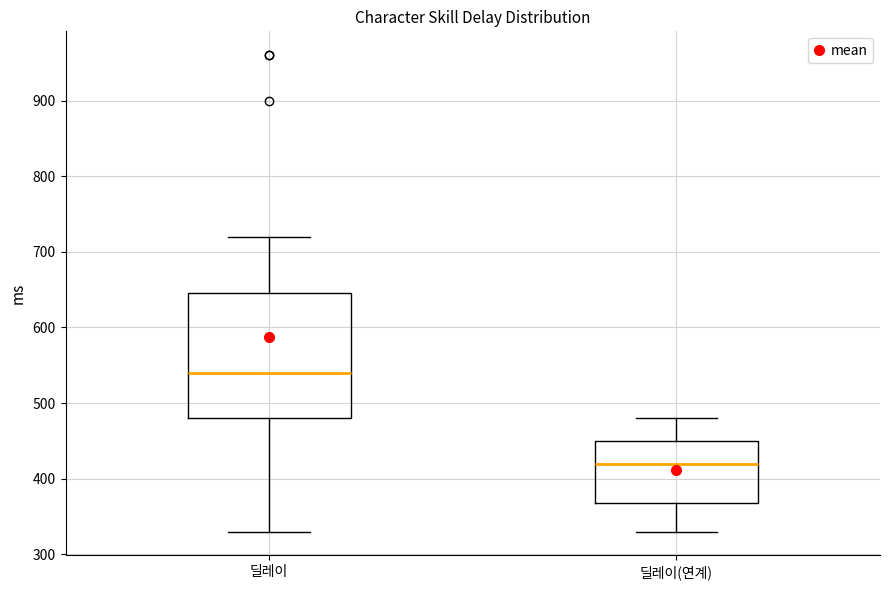

Where does the upper whisker of the box for 딜레이(연계) end on the y-axis? The values are not printed on the chart, so give them approximately, as read against the axis.

480